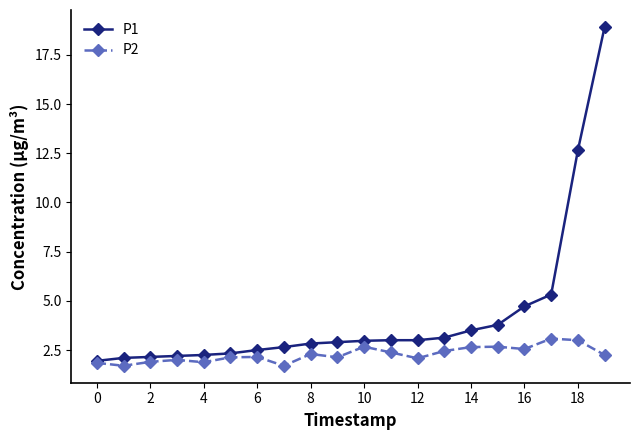

What is the minimum value shown in the chart?

1.7